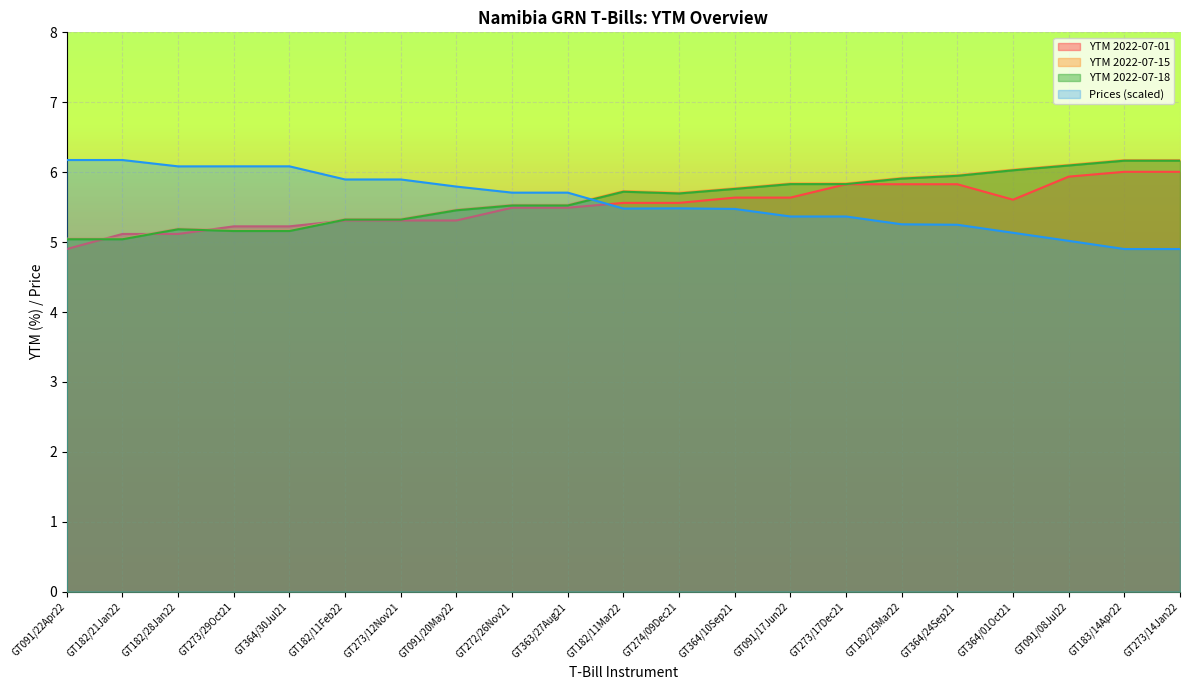

True or false: Prices (scaled) has a value of 4.9 at GT183/14Apr22.

True